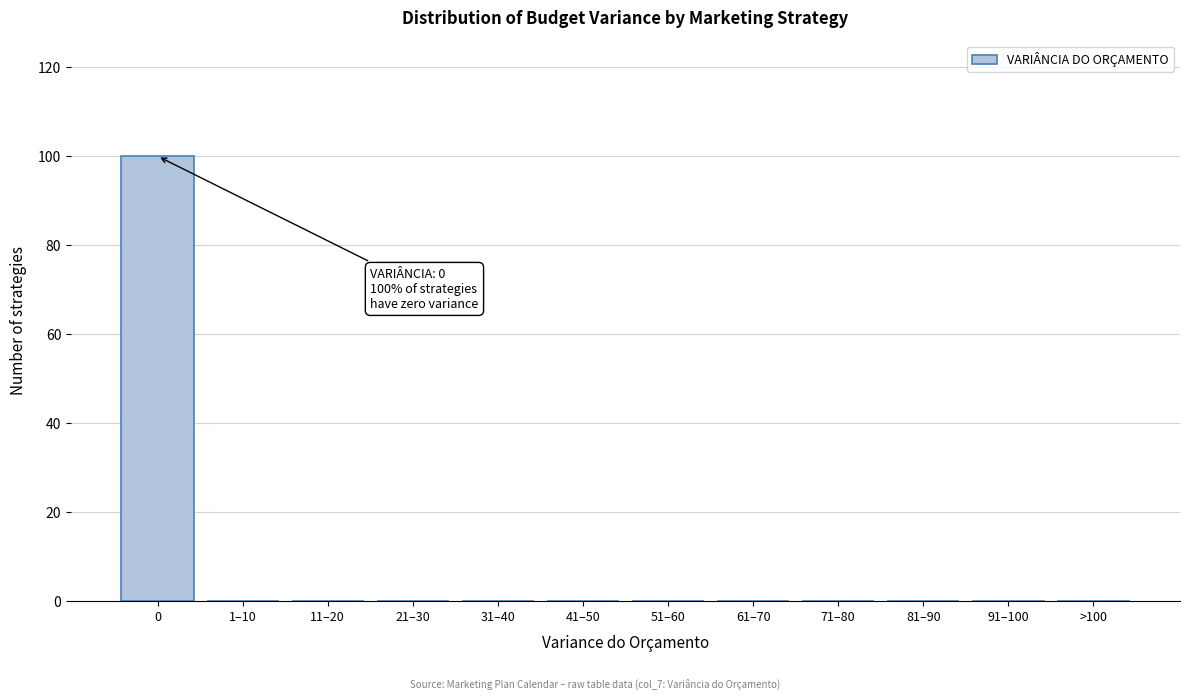

Reading left to right, transcribe all the data shown in this chart.

0=100	1–10=0	11–20=0	21–30=0	31–40=0	41–50=0	51–60=0	61–70=0	71–80=0	81–90=0	91–100=0	>100=0